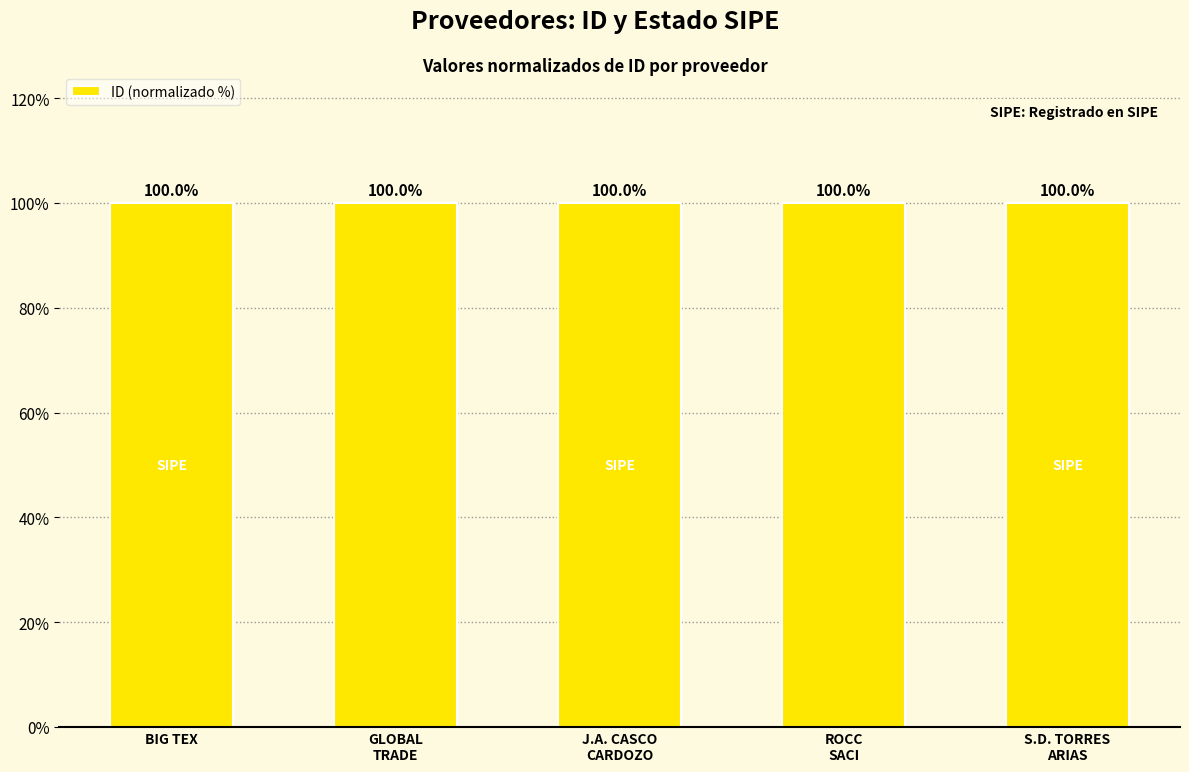

The chart shows a value of 35.4 at J.A. CASCO
CARDOZO. True or false?

False